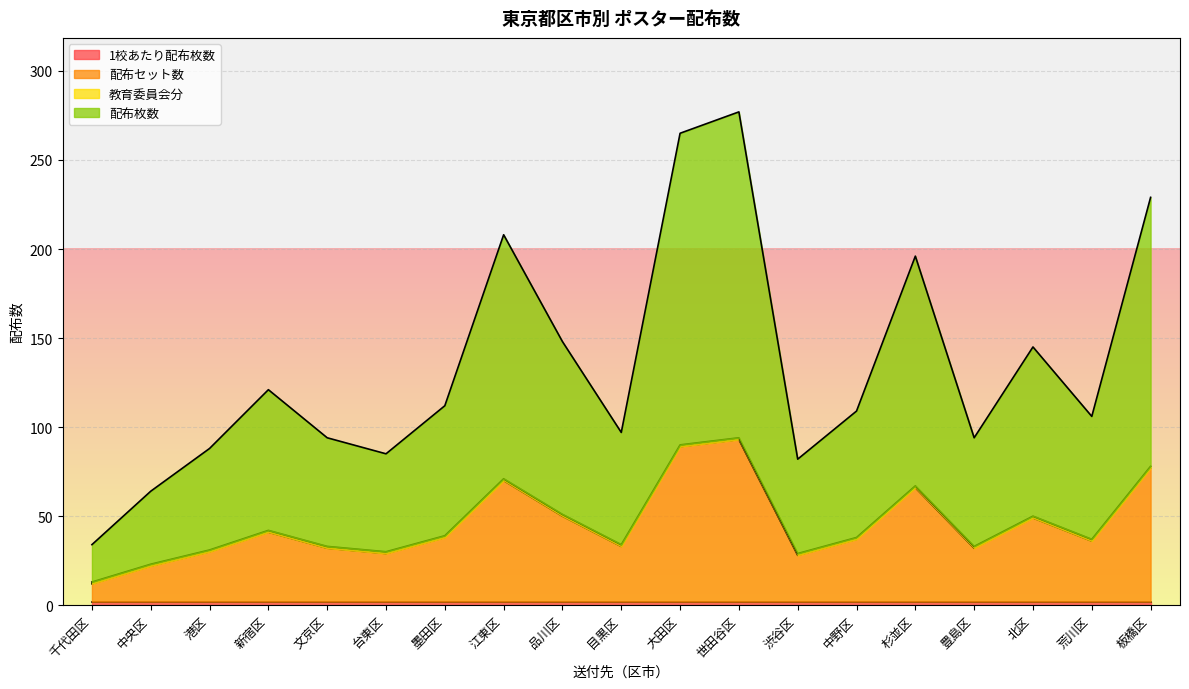

What is the value of the 配布セット数 point at the 16th from the left?

32